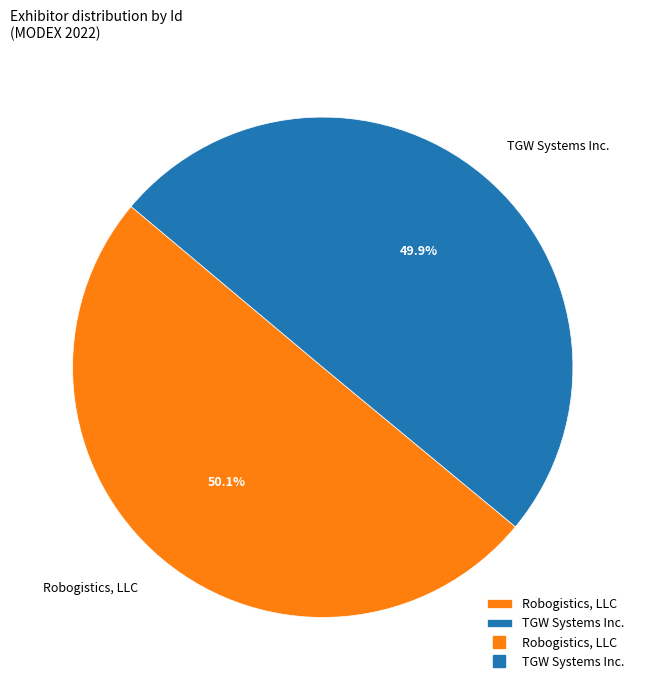

Is there any slice that represents more than half of the pie?

Yes